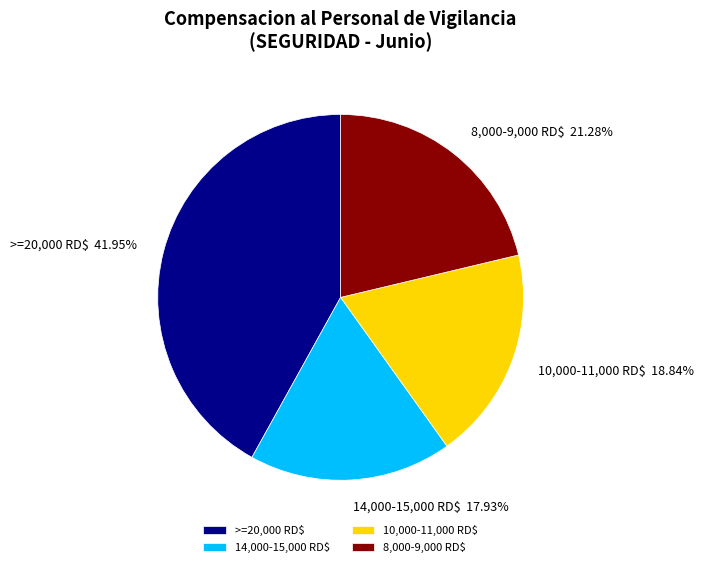

What is the smallest slice in the pie chart?

14,000-15,000 RD$